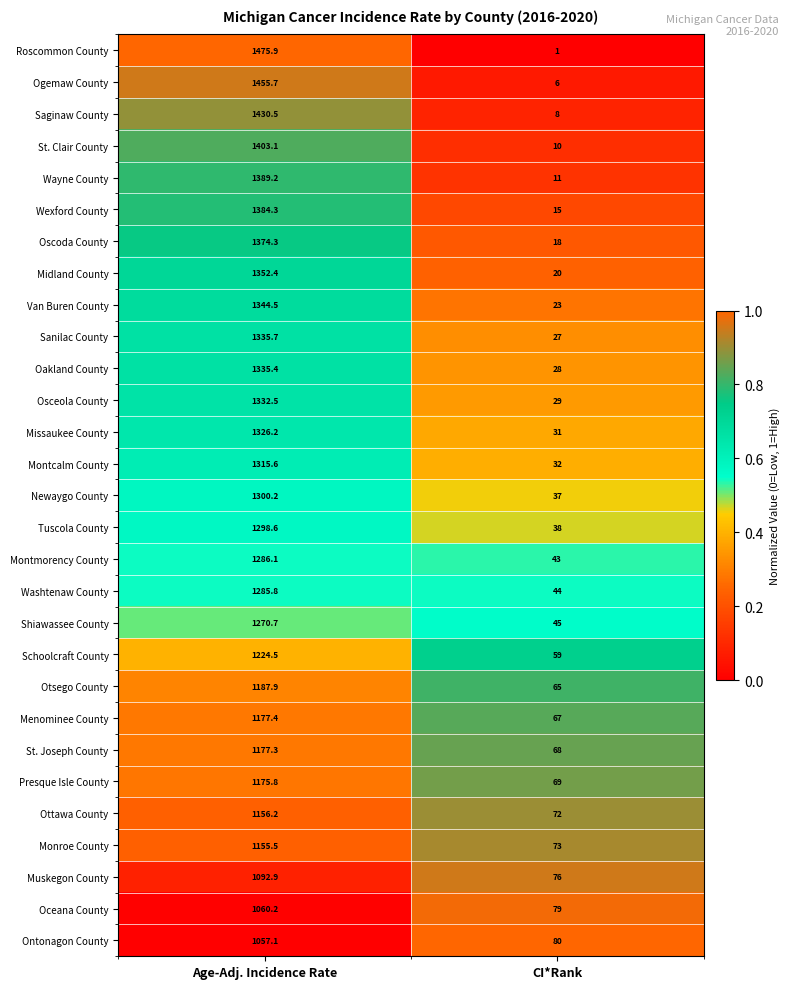

Where does the Saginaw County series first go above 1430?

Age-Adj. Incidence Rate